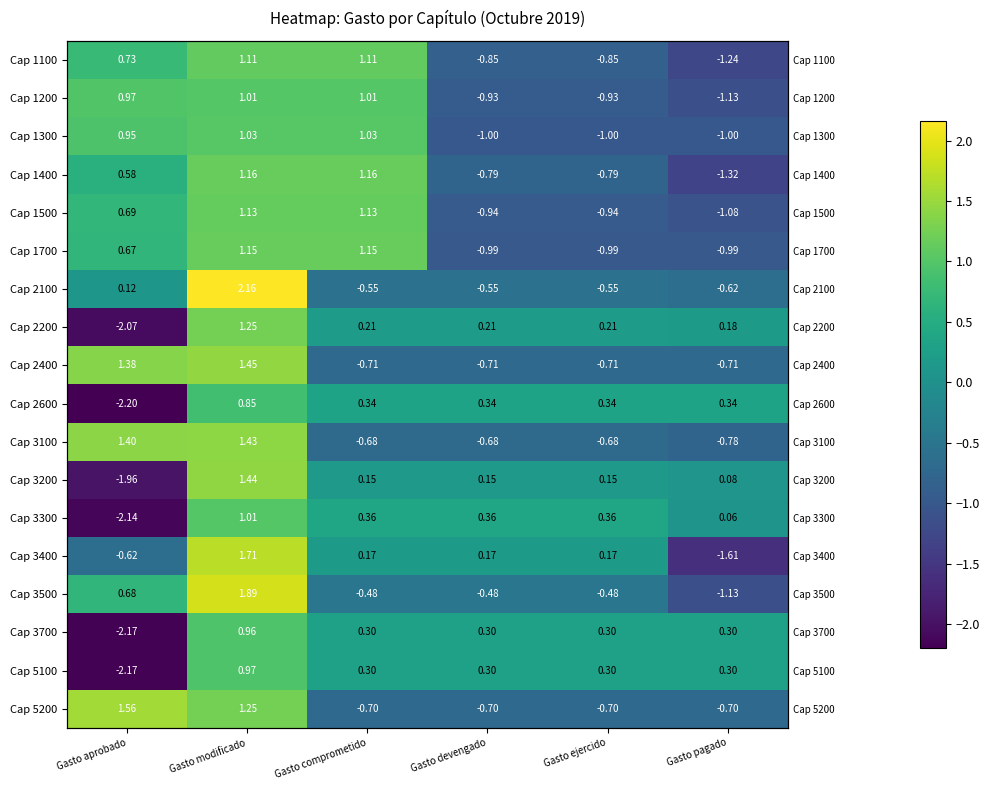

Rank the series at Gasto modificado from lowest to highest value.

Cap 2600, Cap 3700, Cap 5100, Cap 3300, Cap 1200, Cap 1300, Cap 1100, Cap 1500, Cap 1700, Cap 1400, Cap 2200, Cap 5200, Cap 3100, Cap 3200, Cap 2400, Cap 3400, Cap 3500, Cap 2100